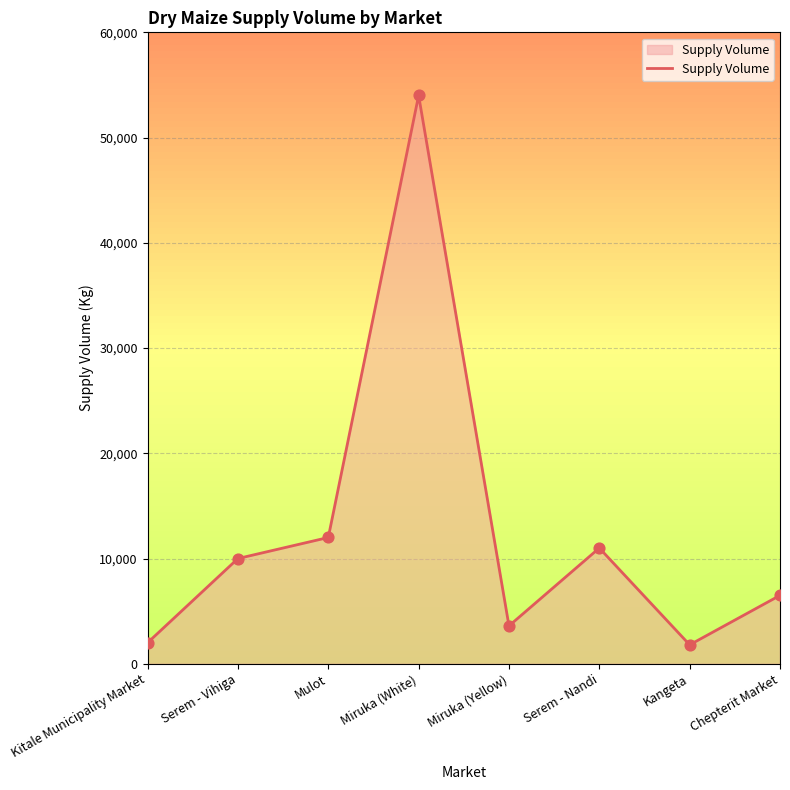

What is the change in value from Serem - Vihiga to Serem - Nandi?

+1000